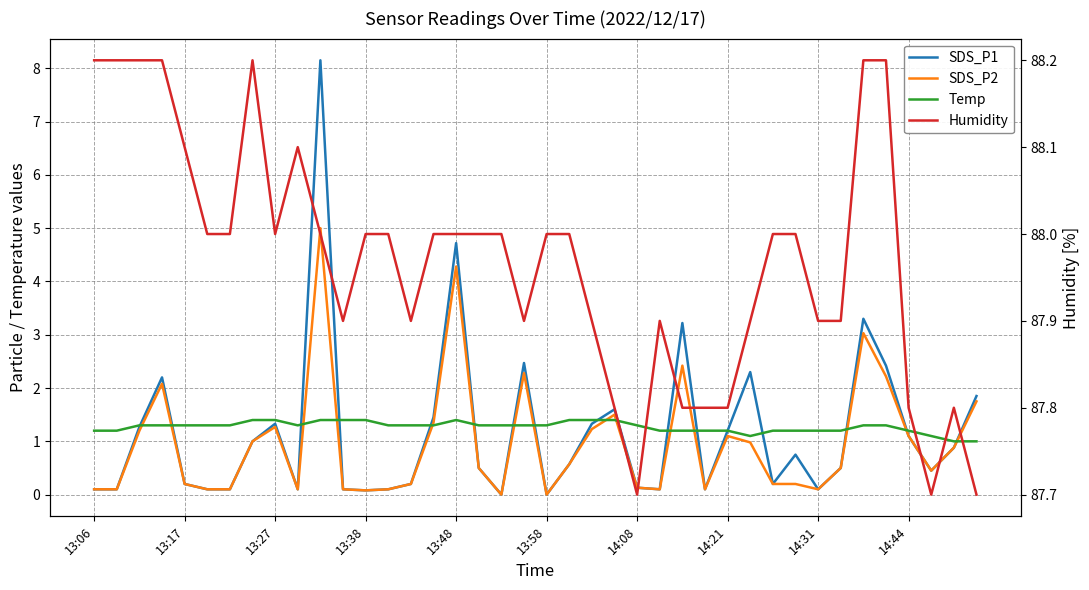

How many lines are shown in the chart?

4